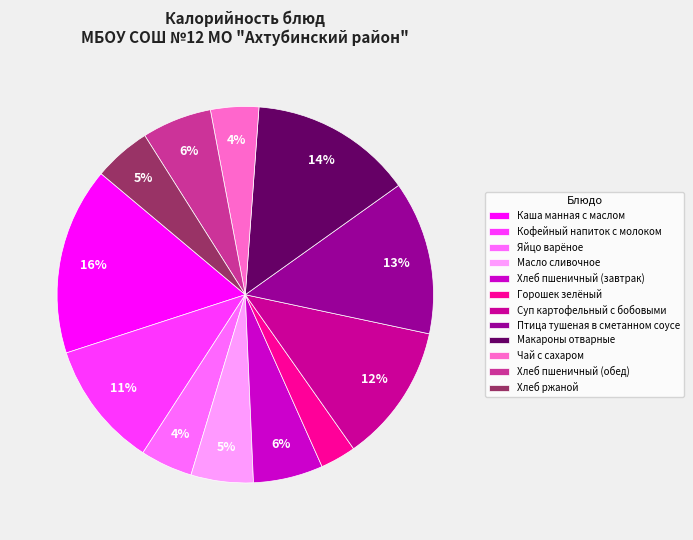

What percentage is the Масло сливочное slice, to the nearest percent?

5%